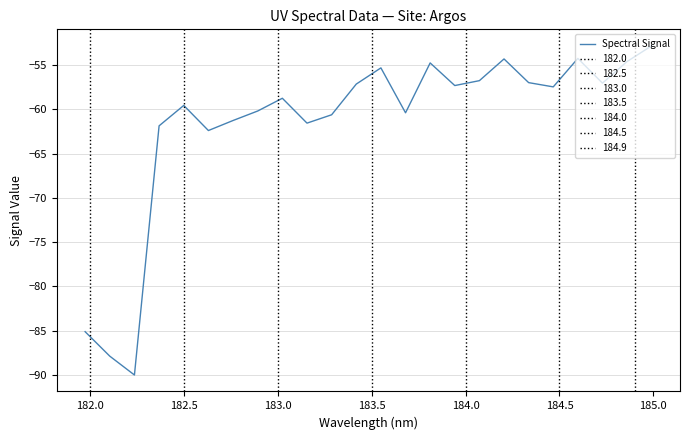

What is the sum of all values?

-1478.1